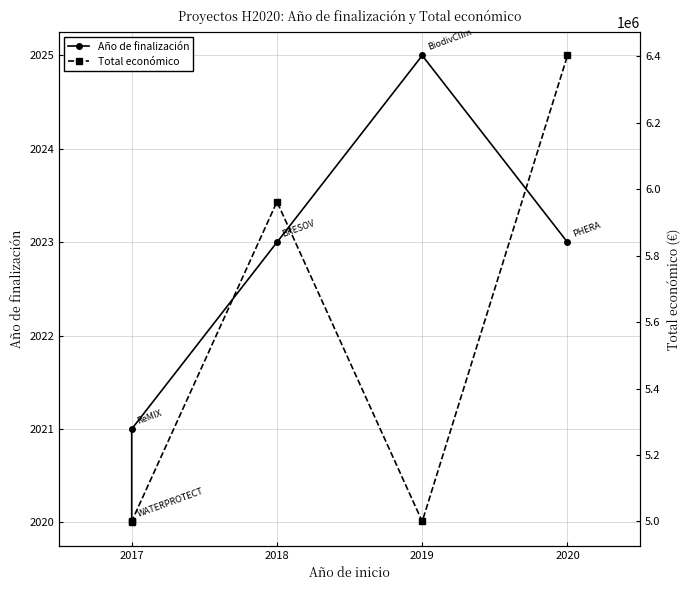

Reading left to right, extract all data points from this chart.

Año de finalización: 2020	2021	2023	2025	2023
Total económico: 4997006	5000000	5962019	5000000	6402164